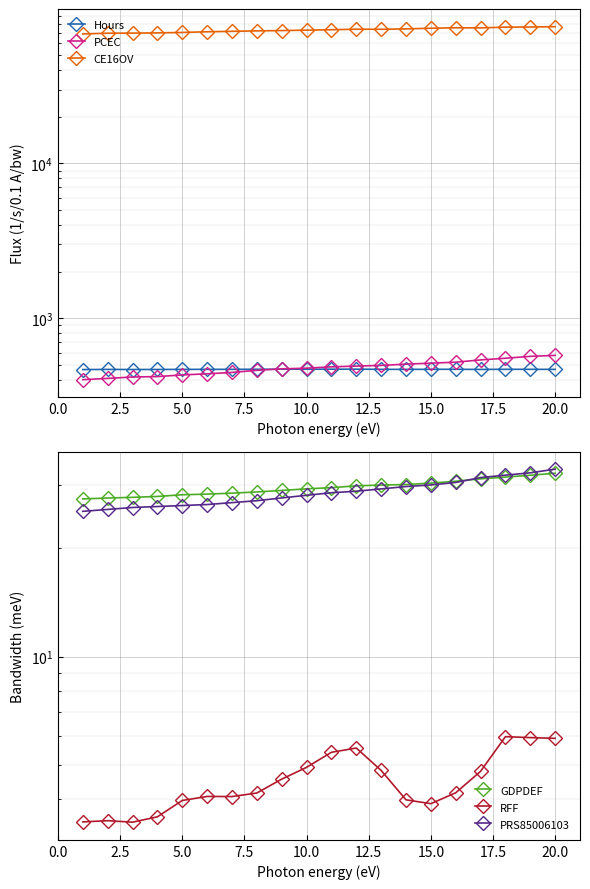

In CE16OV, how many points are higher than both neighbors (excluding endpoints)?

2